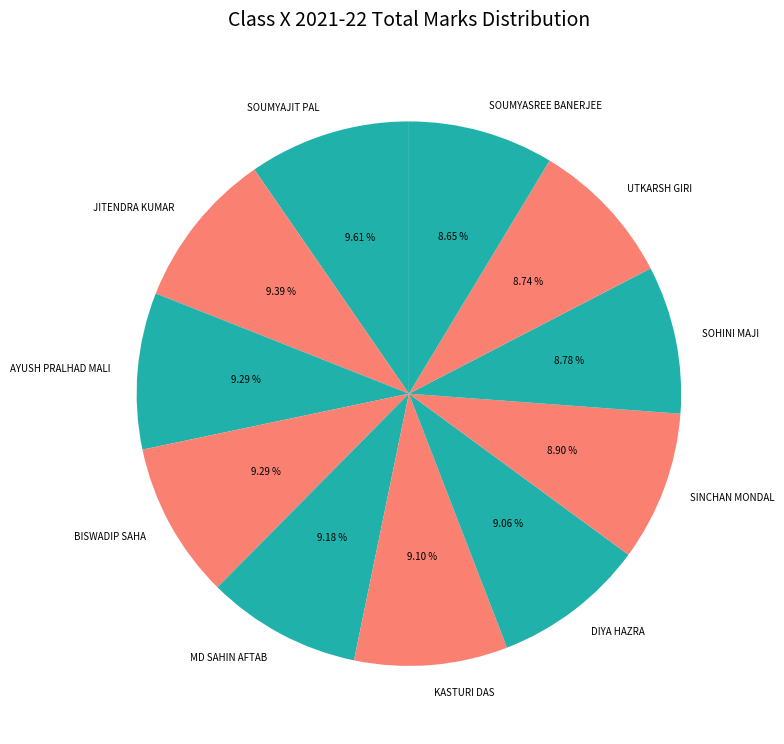

To the nearest percent, what percentage of the pie is KASTURI DAS?

9%